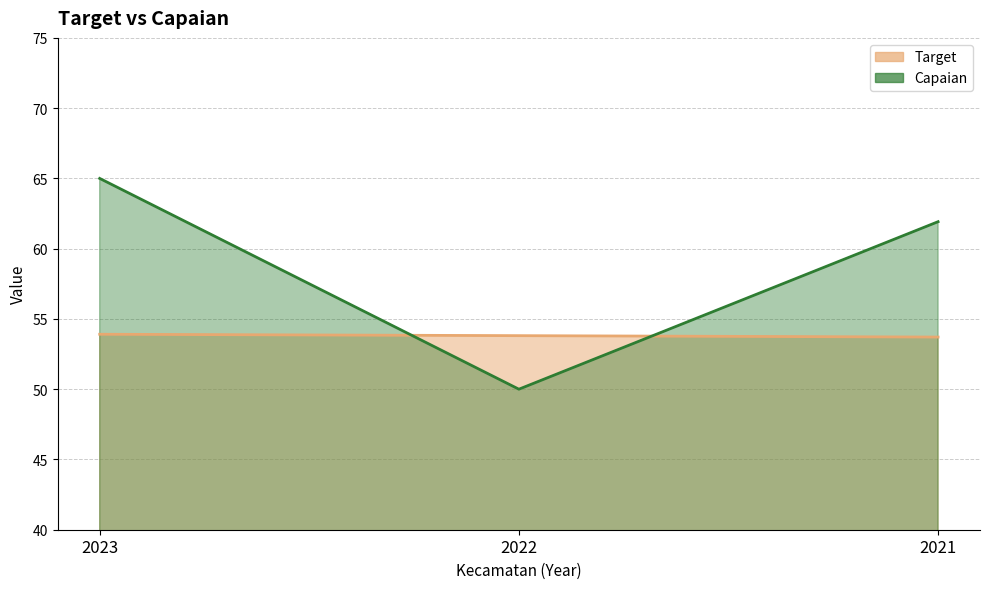

What is the difference between the Target values at 2022 and 2023?

0.1